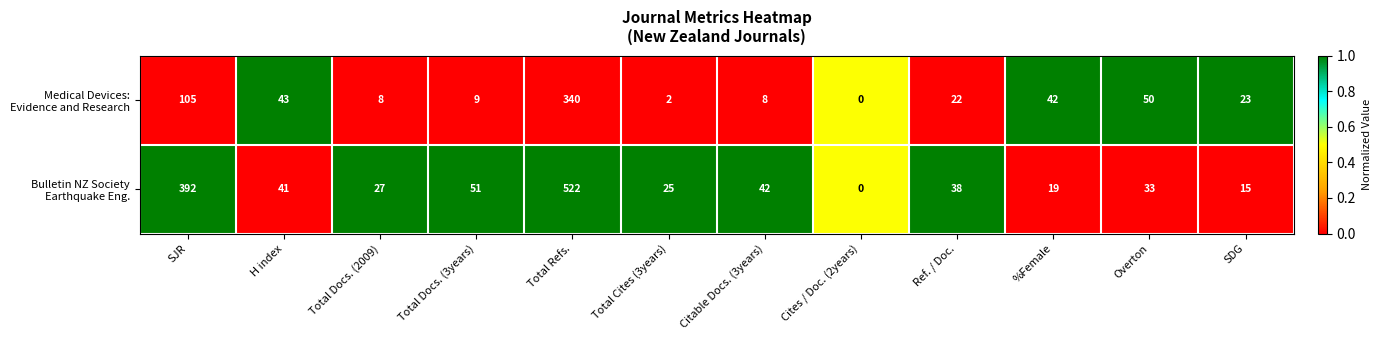

At which category is the sum across all series the highest?

Total Refs.